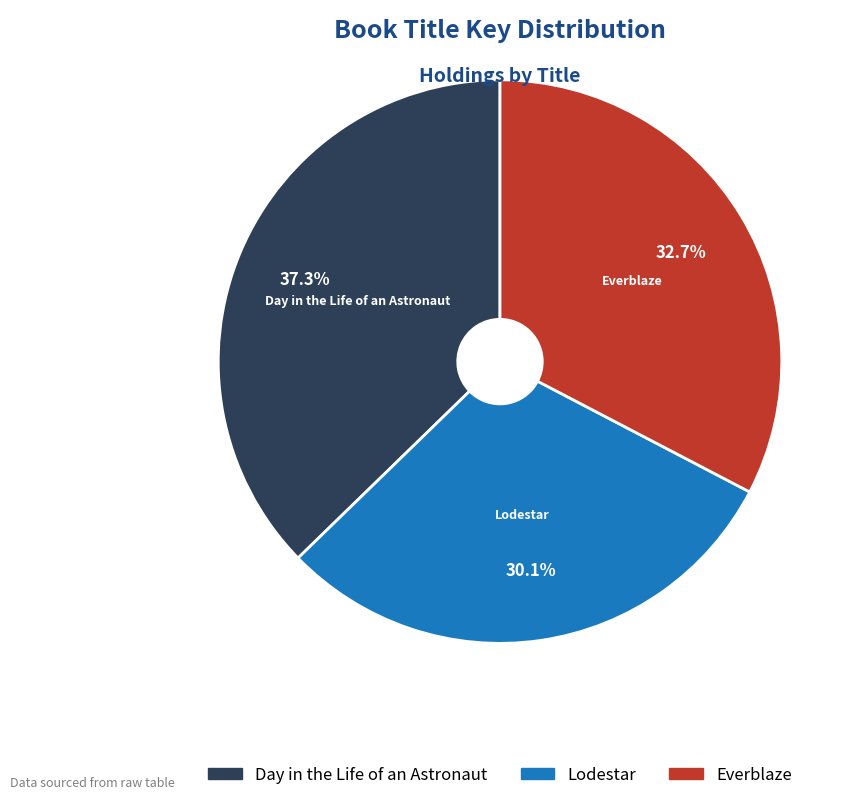

Which slice is the largest?

Day in the Life of an Astronaut